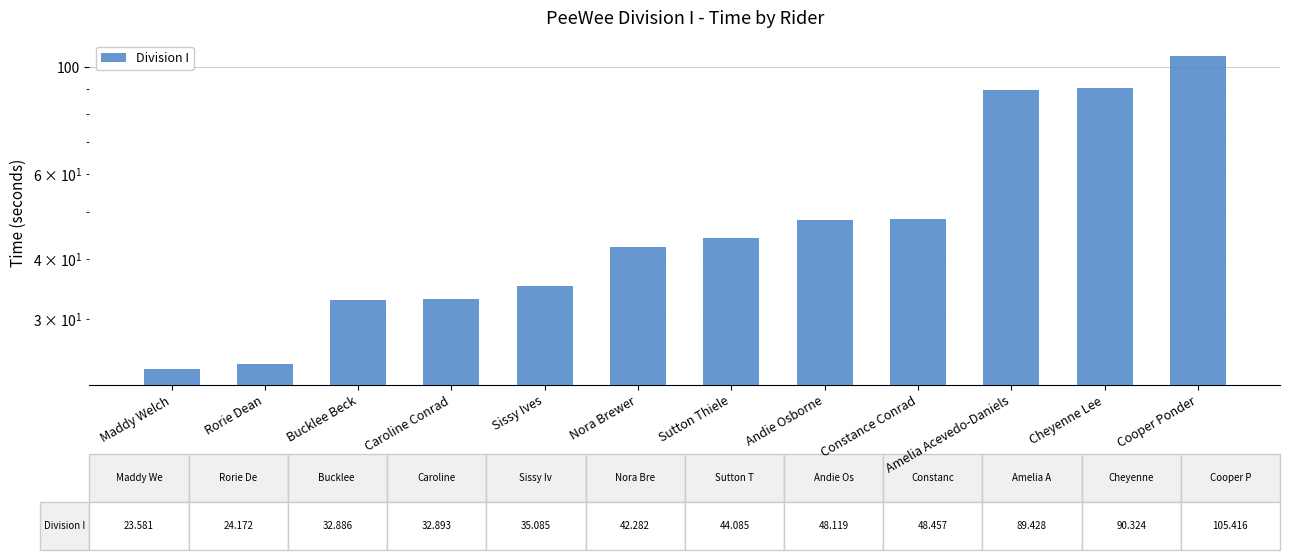

At which label does the data first exceed 44?

Sutton Thiele